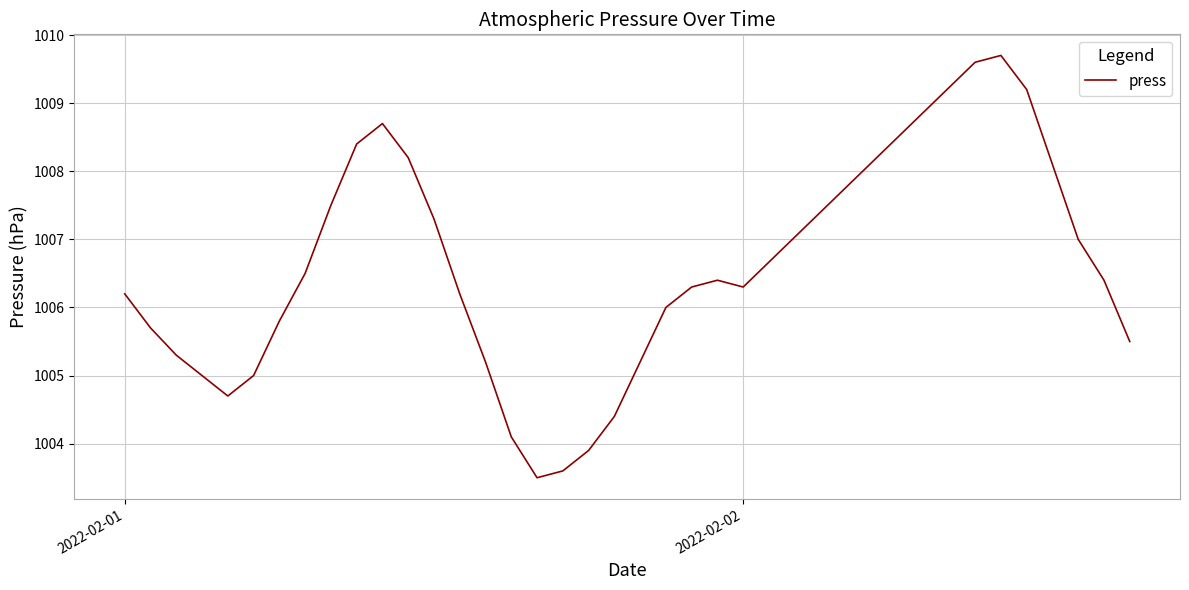

What is the difference between the maximum and minimum values?

6.2